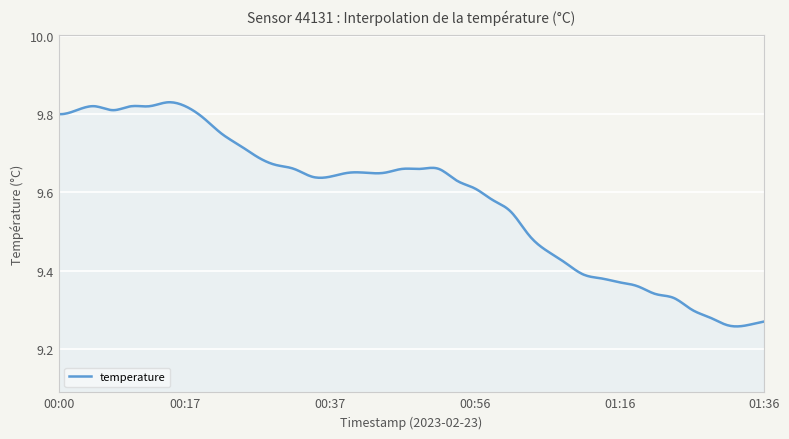

Does the chart display data point markers on the line(s)?

No